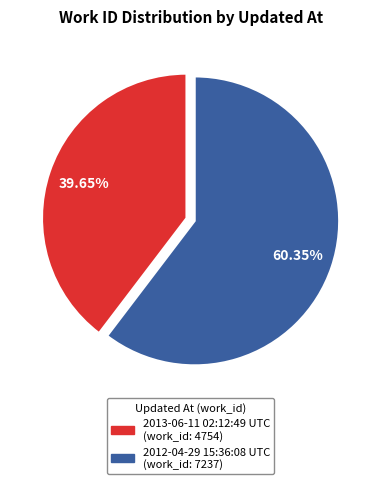

Which slice represents more than half of the pie?

2012-04-29 15:36:08 UTC